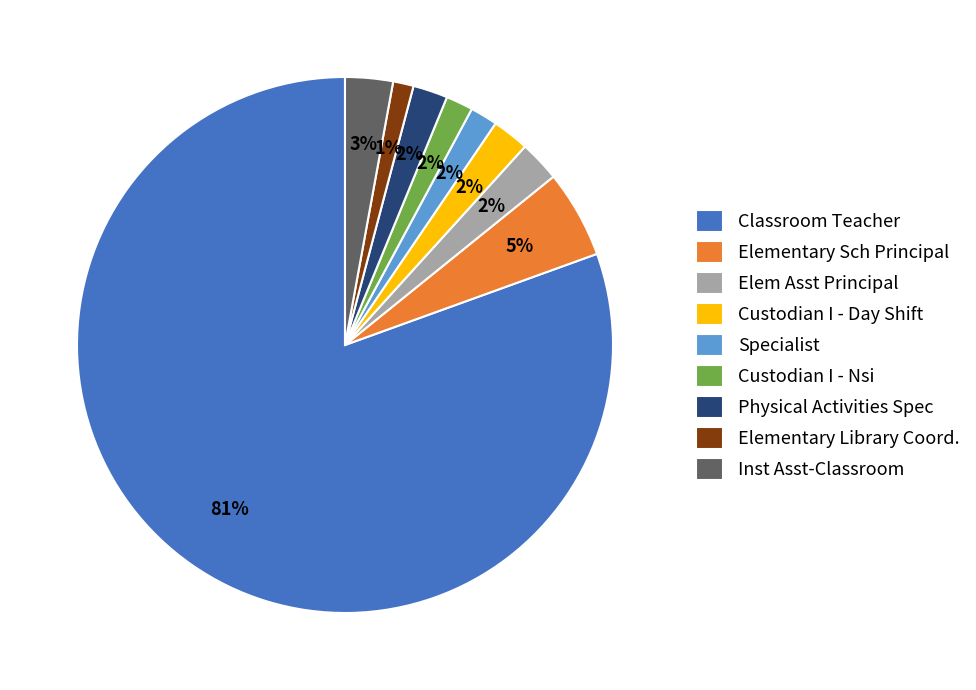

The Inst Asst-Classroom slice represents 14% of the pie. True or false?

False